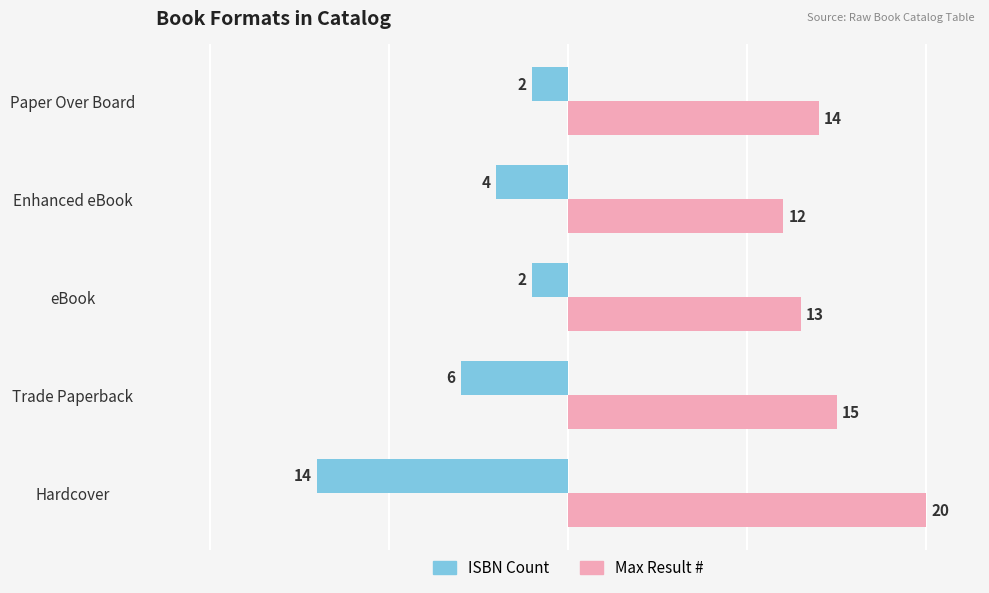

Between Trade Paperback and Enhanced eBook, which series saw the biggest shift?

Max Result #